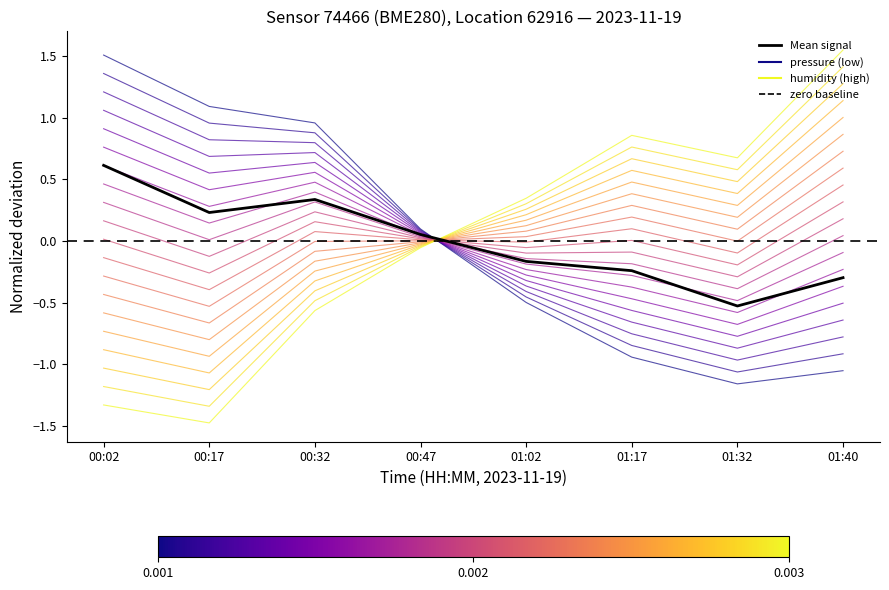

Count the number of categories in the chart.

8